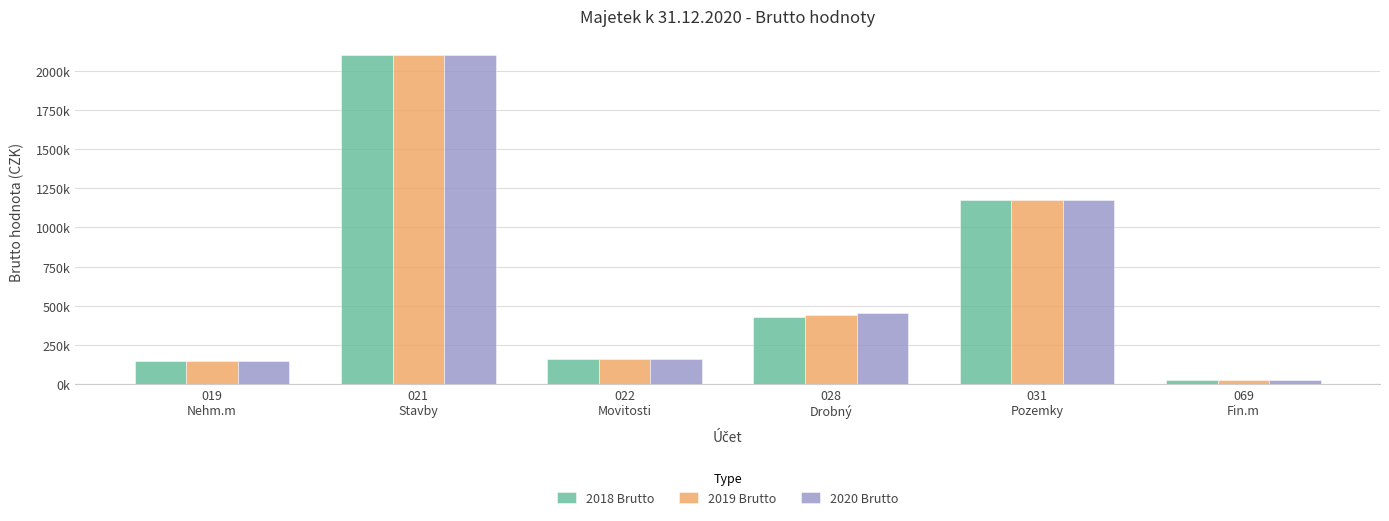

Reading right to left, list all the values displayed in this chart.

2018 Brutto: 24000.0	1177282.9	426309.0	157317.0	2100441.0	148700.0
2019 Brutto: 24000.0	1175947.2	439861.0	157317.0	2100441.0	148700.0
2020 Brutto: 24000.0	1175947.2	455946.0	157317.0	2100441.0	148700.0